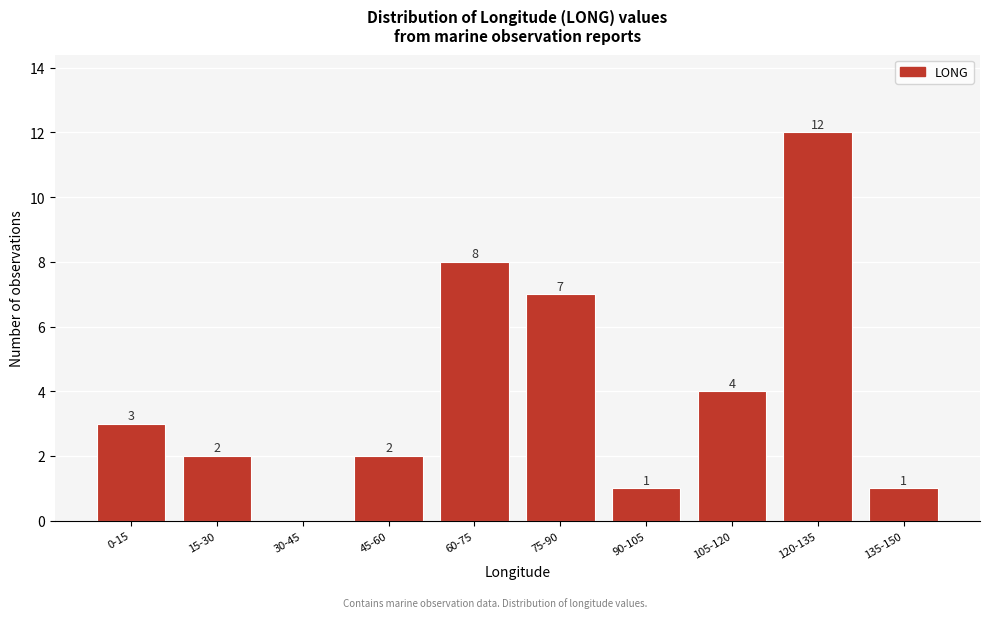

Reading right to left, transcribe all the data shown in this chart.

135-150=1	120-135=12	105-120=4	90-105=1	75-90=7	60-75=8	45-60=2	30-45=0	15-30=2	0-15=3